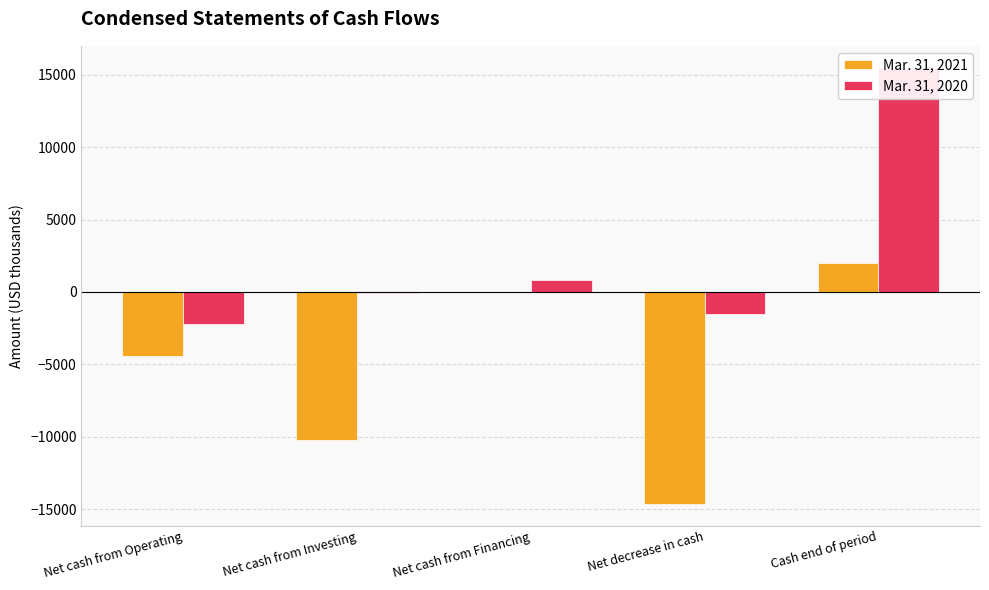

Is the value of Mar. 31, 2020 at Cash end of period greater than the value of Mar. 31, 2021 at Net cash from Operating?

Yes